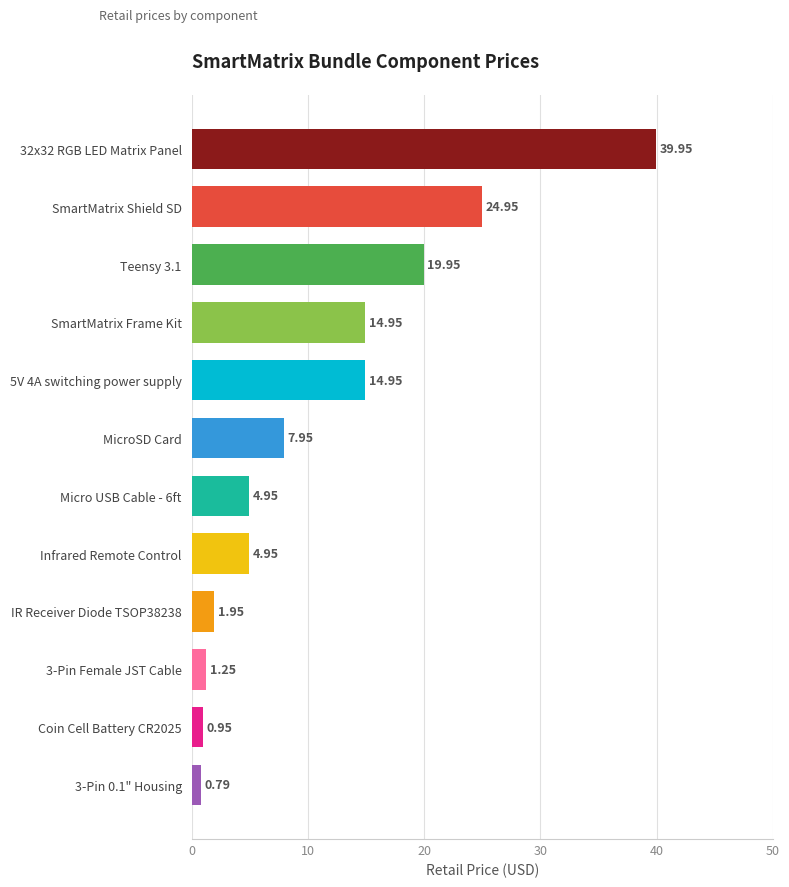

What is the sum of all values?

137.5